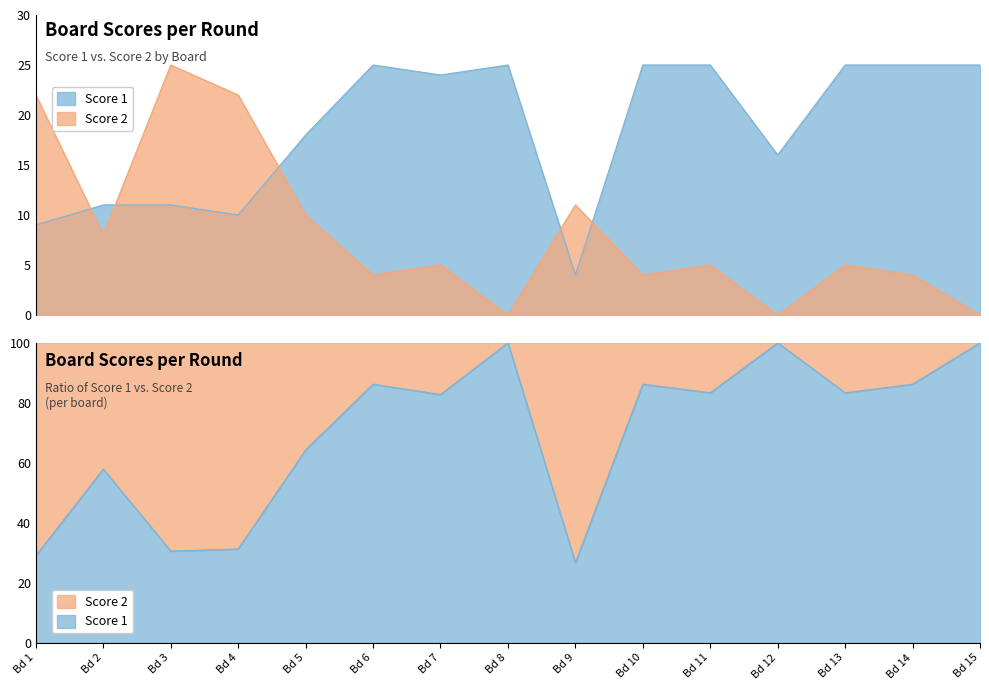

How many distinct data groups are displayed?

2